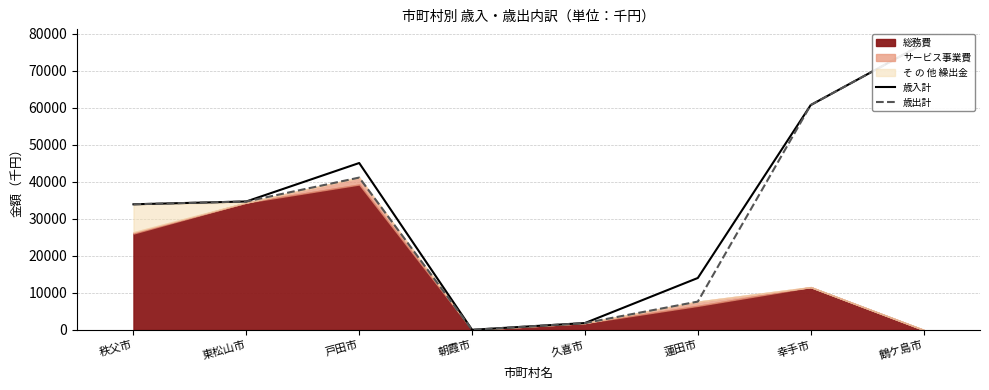

How many values in the 歳出計 series are below 34679?

4